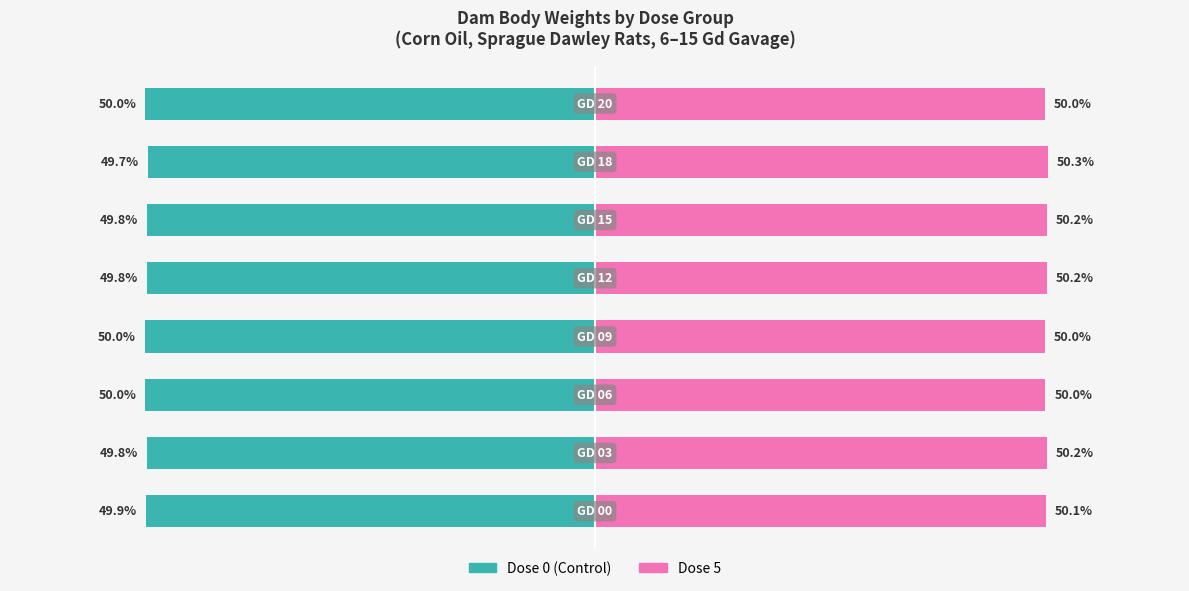

Does the chart contain stacked bars?

No